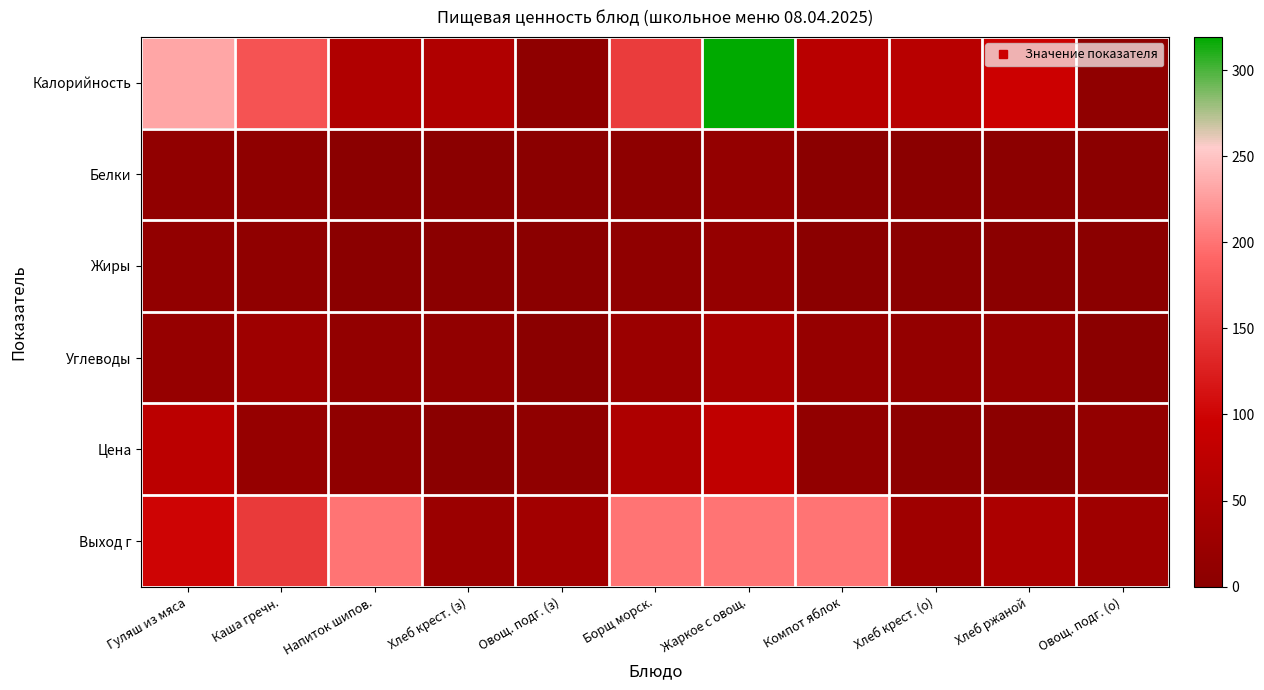

Which has a higher value, Компот яблок or Хлеб крест. (о)?

Компот яблок